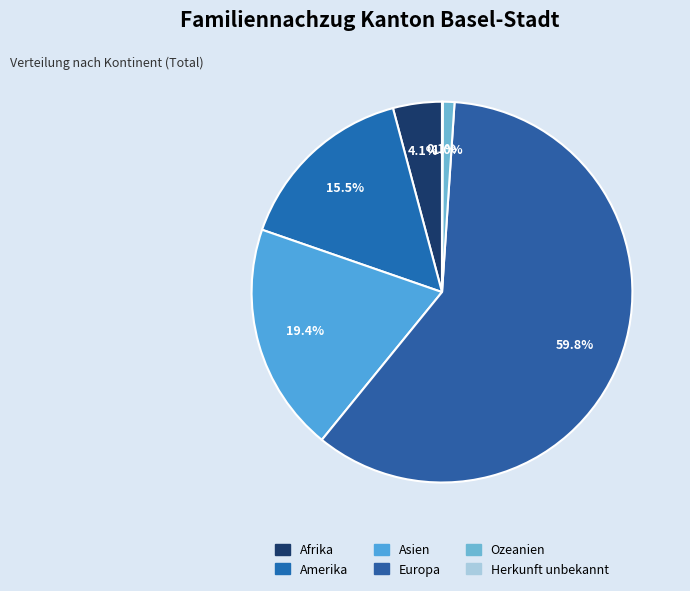

To the nearest percent, what is the difference between the Amerika and Europa slice percentages?

44%